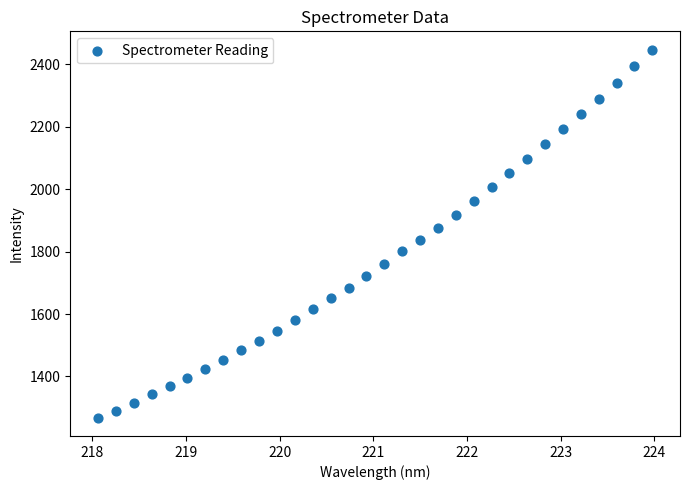

What is the range of Y values (max minus min)?

1178.8